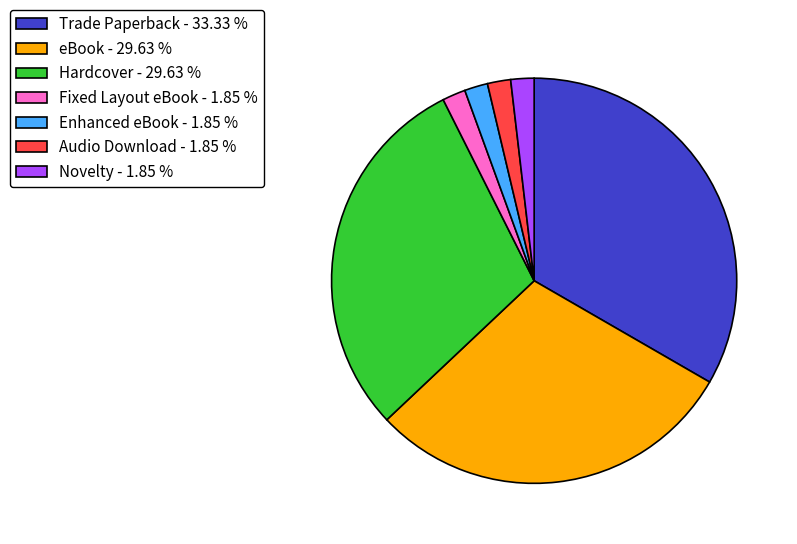

Approximately how many times larger is the value at Novelty - 1.85 % compared to Enhanced eBook - 1.85 %?

1.0